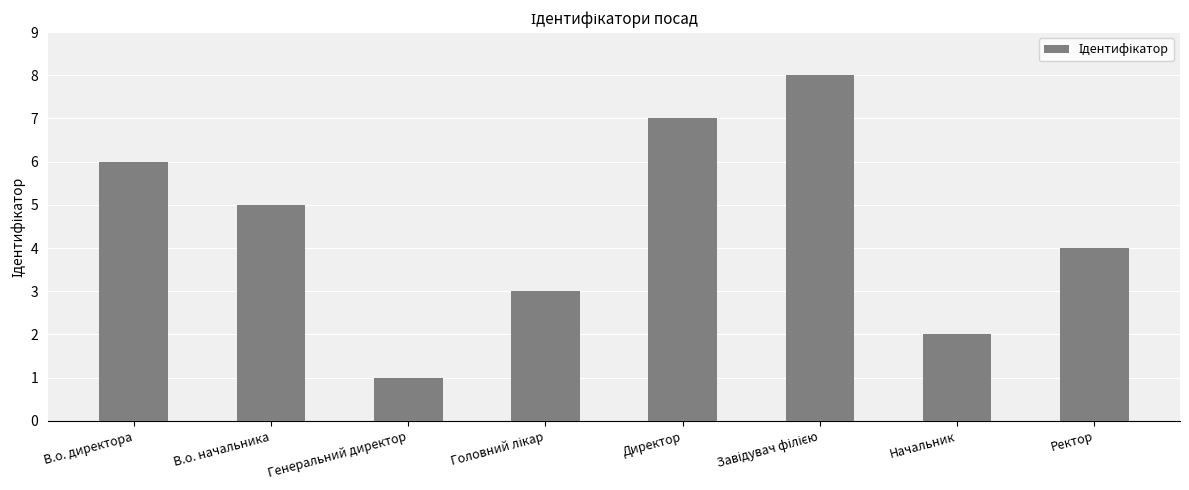

How many series are shown in this chart?

1